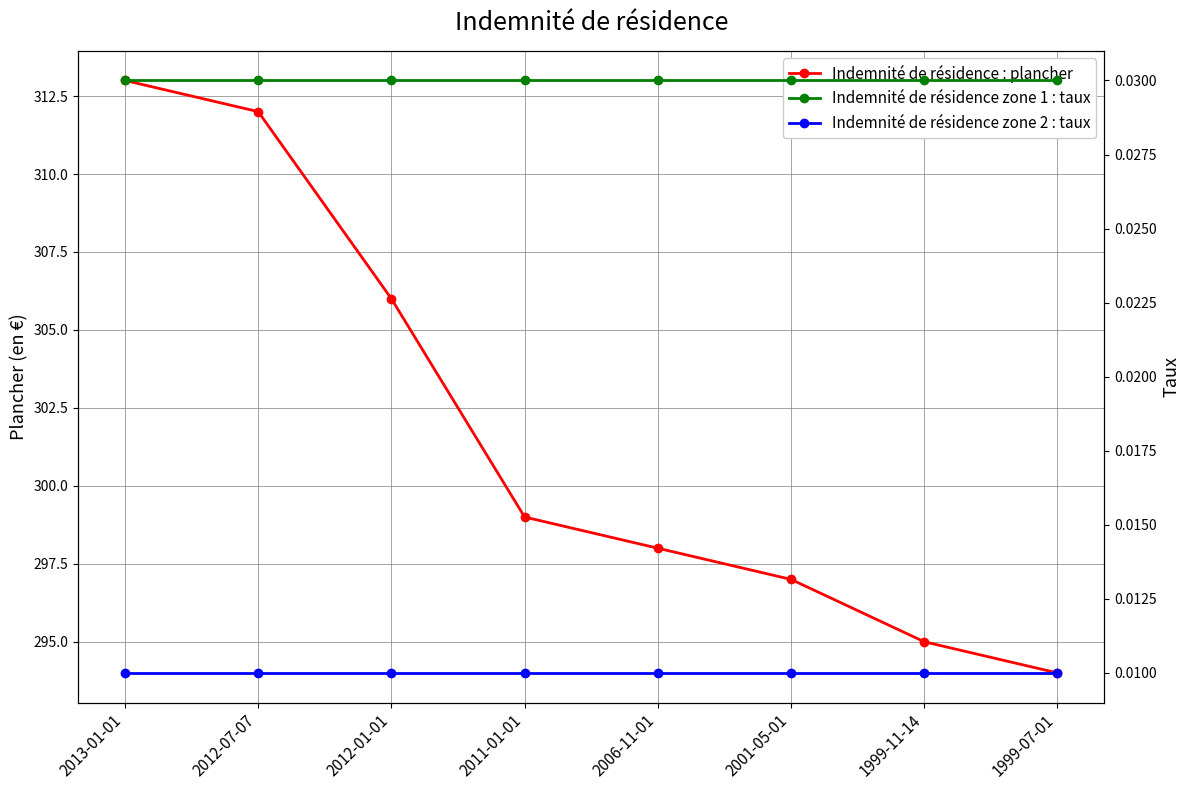

What is the total value across all series at 2006-11-01?

298.0